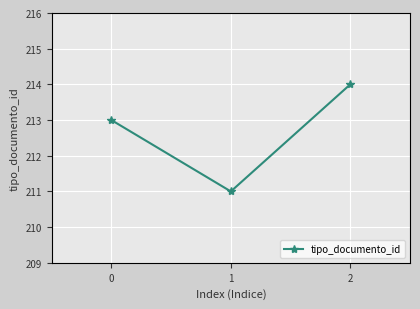

Is this an area chart (filled region under the line)?

No